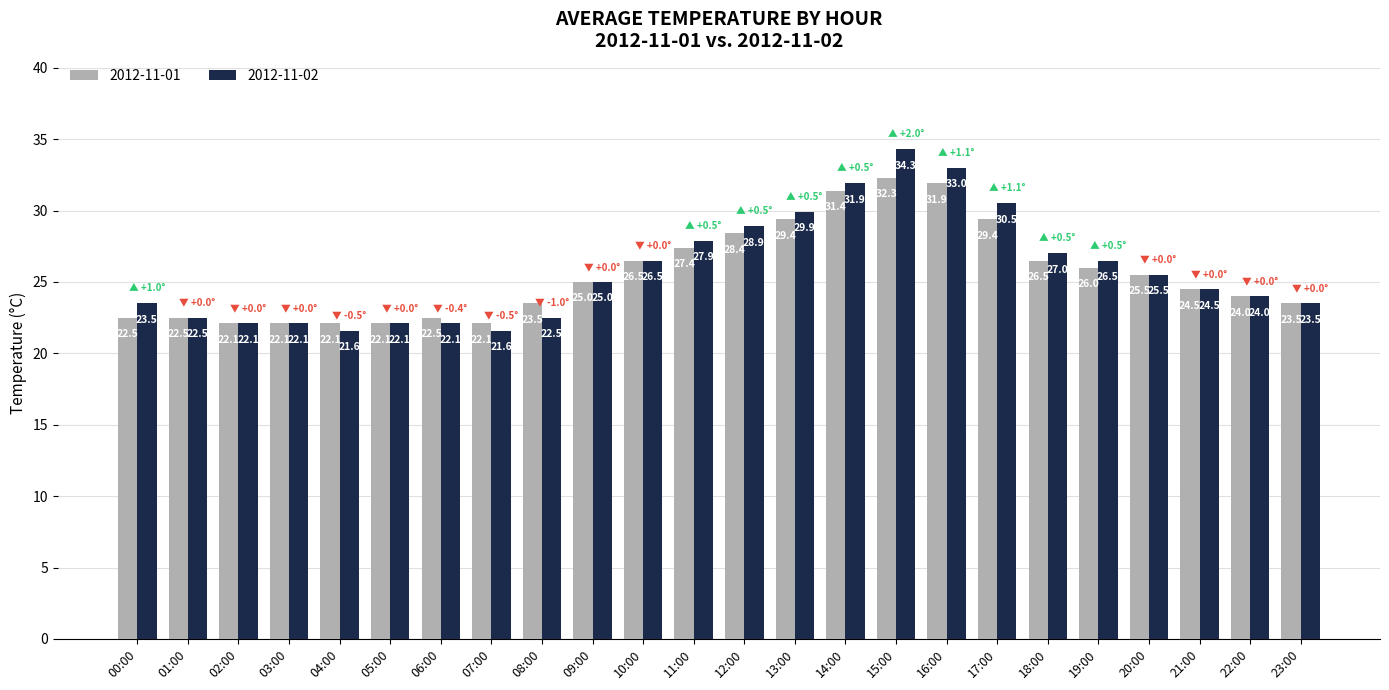

Between 00:00 and 21:00, which series saw the biggest shift?

2012-11-01